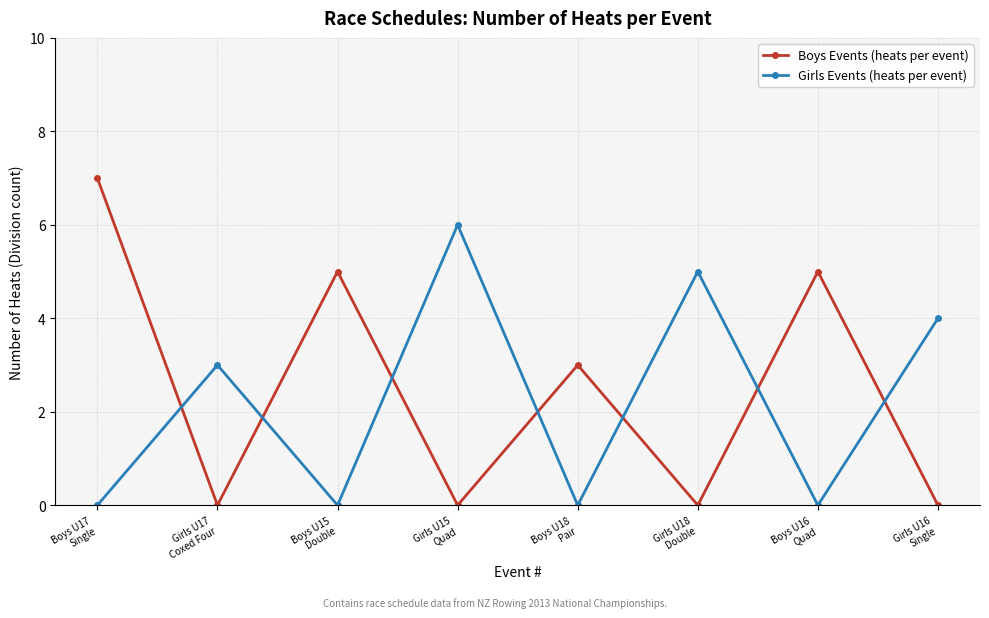

At Girls U16
Single, list the series in order from smallest to largest.

Boys Events (heats per event), Girls Events (heats per event)